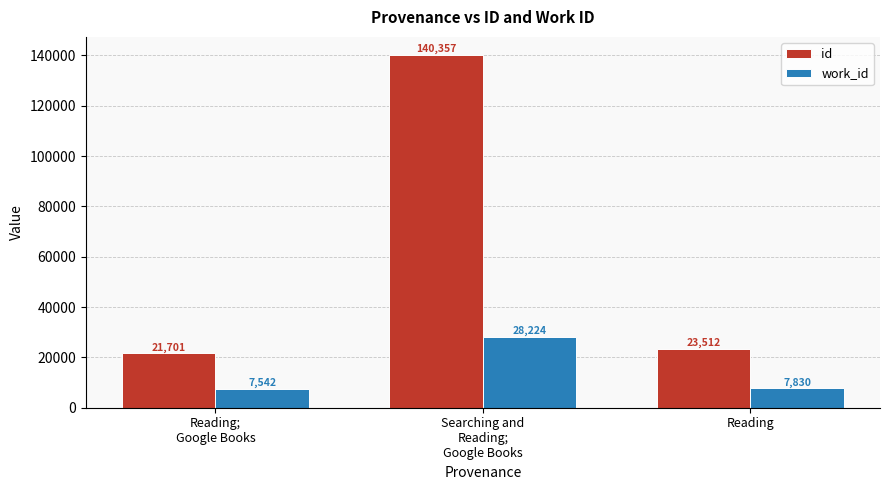

List the labels in order of id value, smallest first.

Reading;
Google Books, Reading, Searching and
Reading;
Google Books